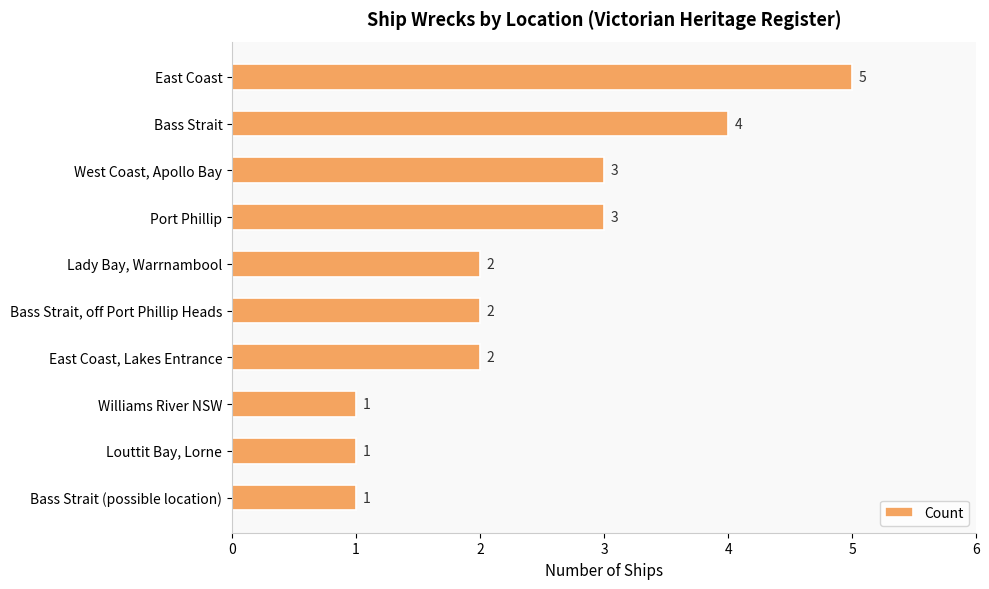

What is the greatest value displayed?

5